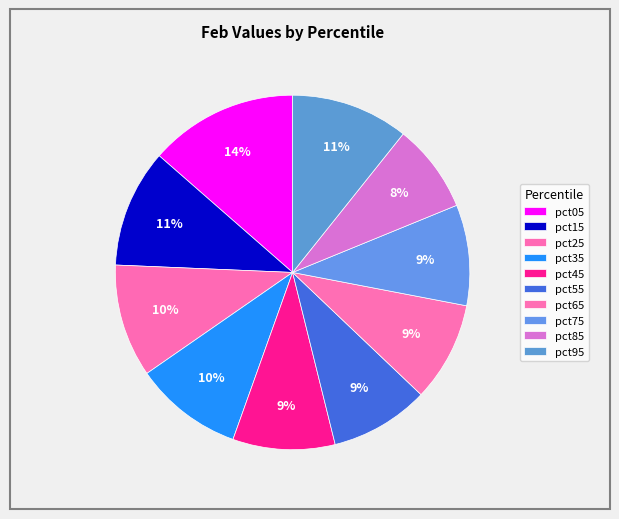

What is the smallest slice in the pie chart?

pct85